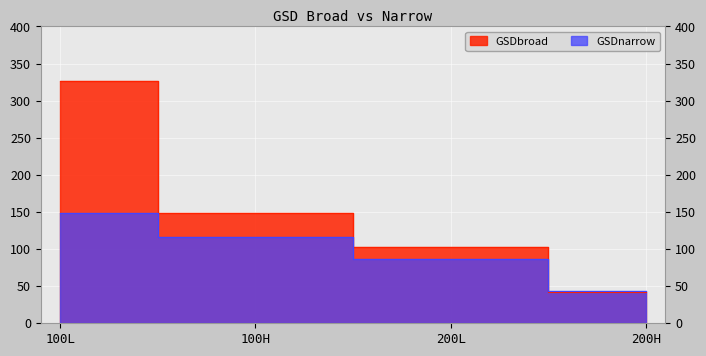

What is the difference between the maximum and second lowest values in the GSDnarrow series?

62